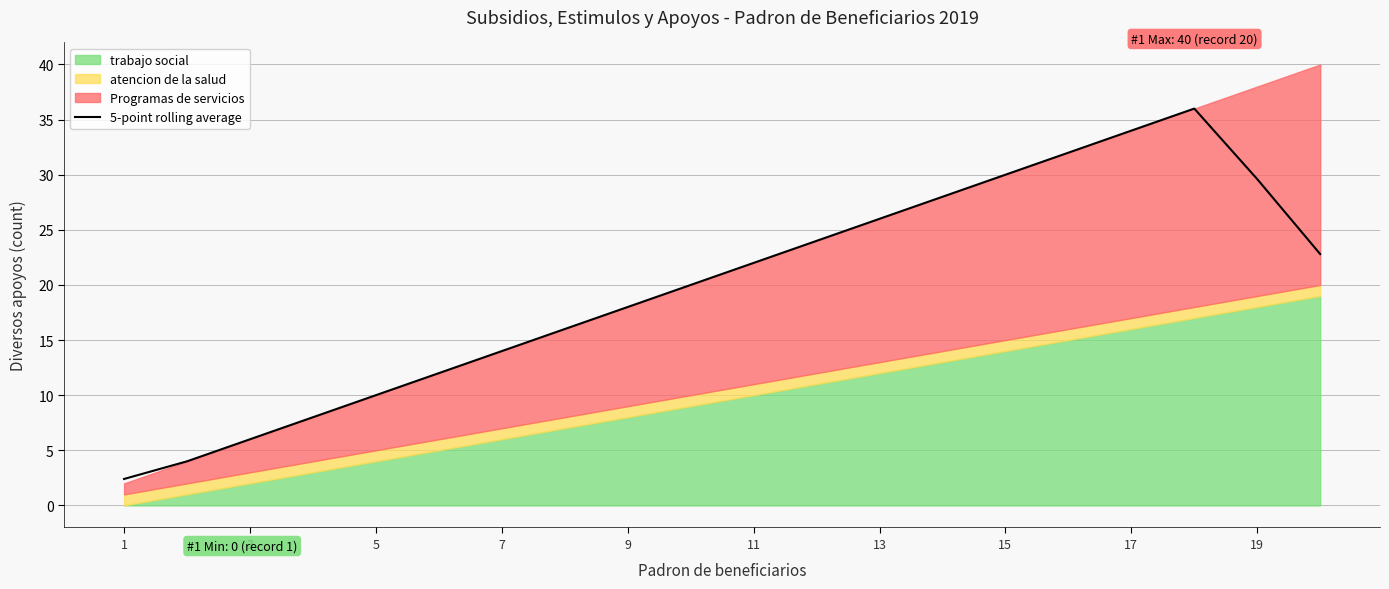

True or false: 5-point rolling average has a value of 6.0 at 3.

True